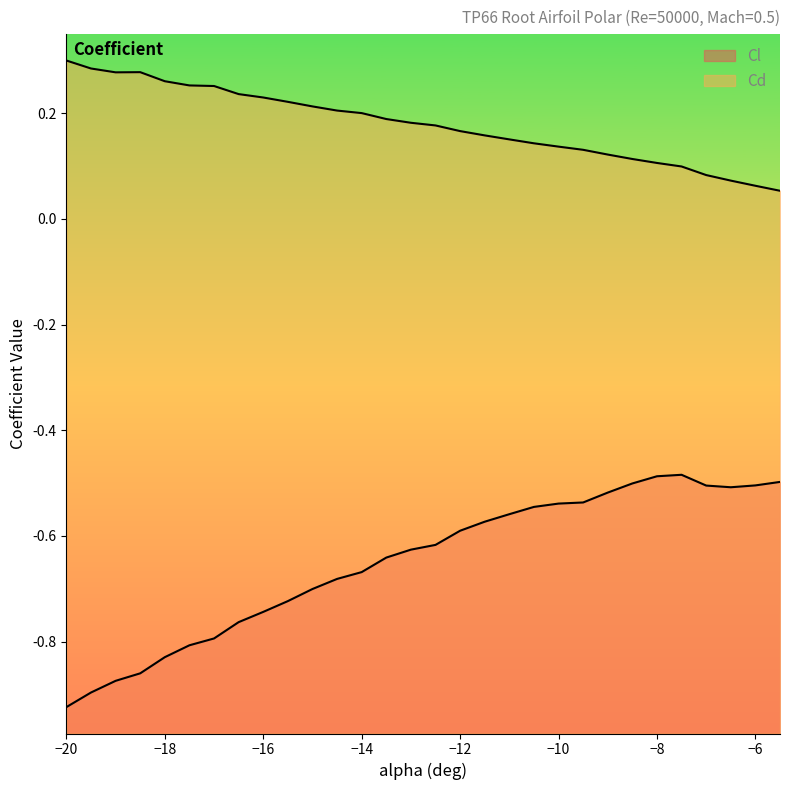

What is the label of the 3rd point from the left?

-19